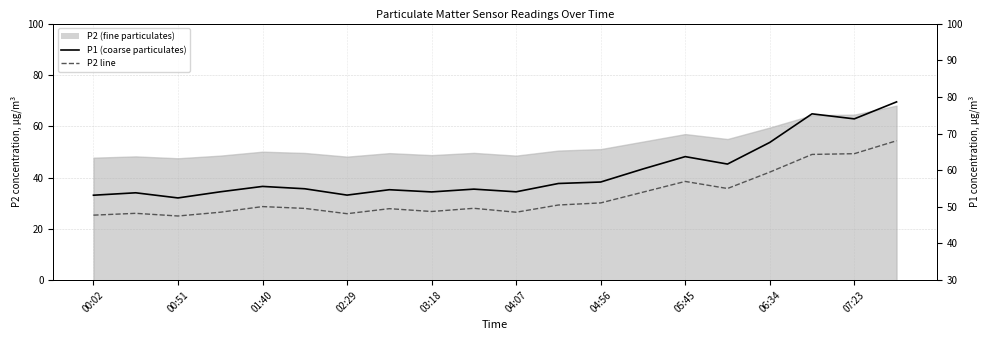

What is the difference between the maximum and minimum values in the P1 (coarse particulates) series?

26.2